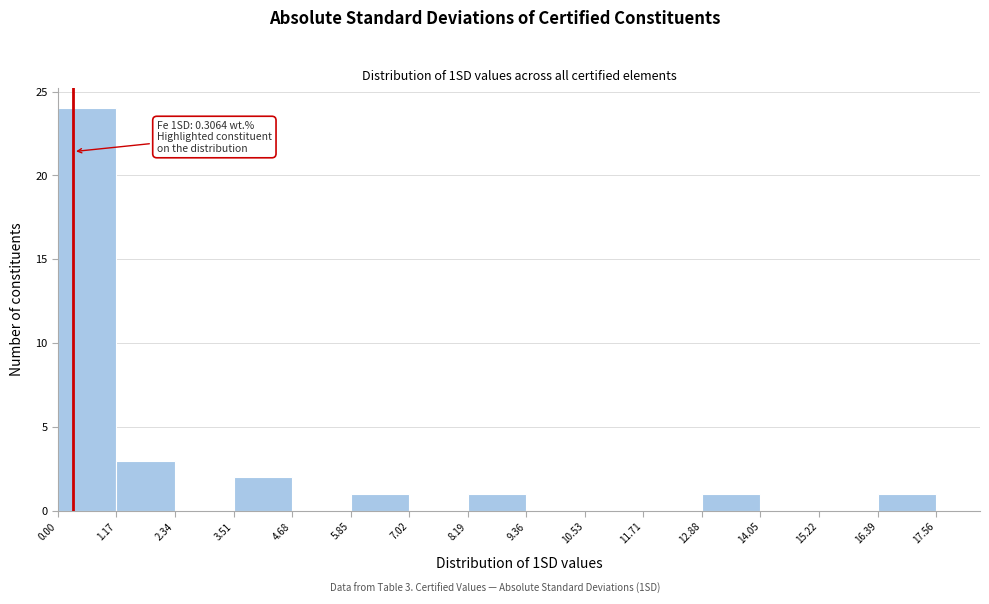

Which range on the x-axis has the tallest bar?

0.00 to 1.17